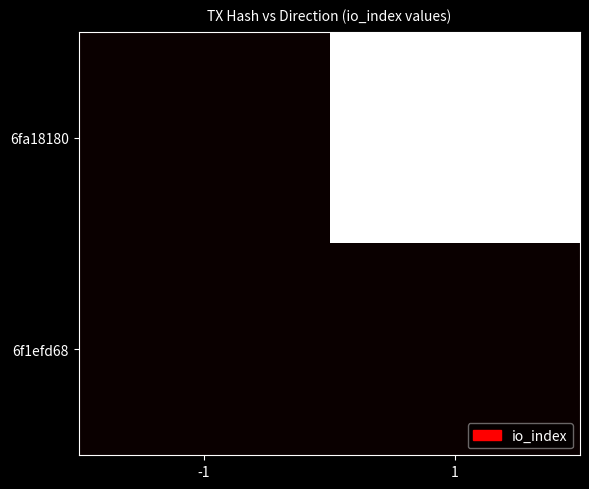

Reading right to left, transcribe all the data shown in this chart.

6fa18180: 1=19	-1=0
6f1efd68: 1=0	-1=0